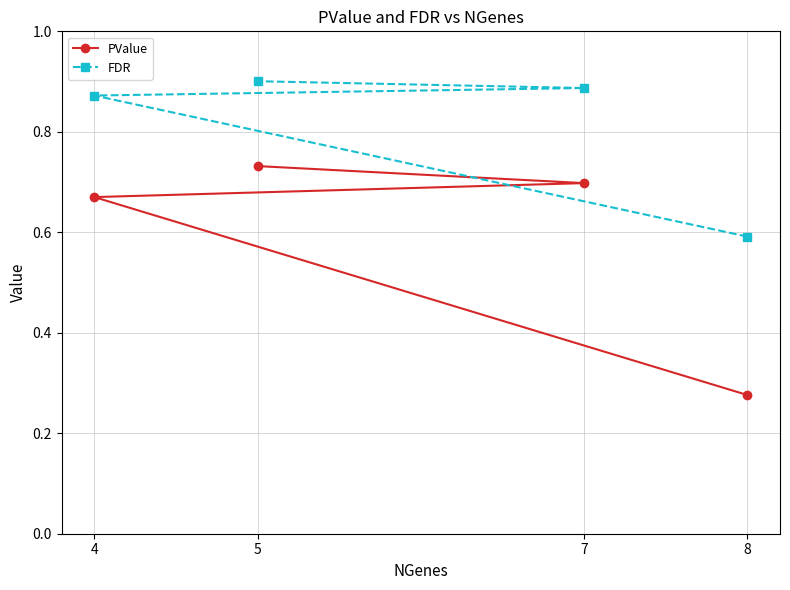

What are all the series names shown in the legend?

PValue, FDR